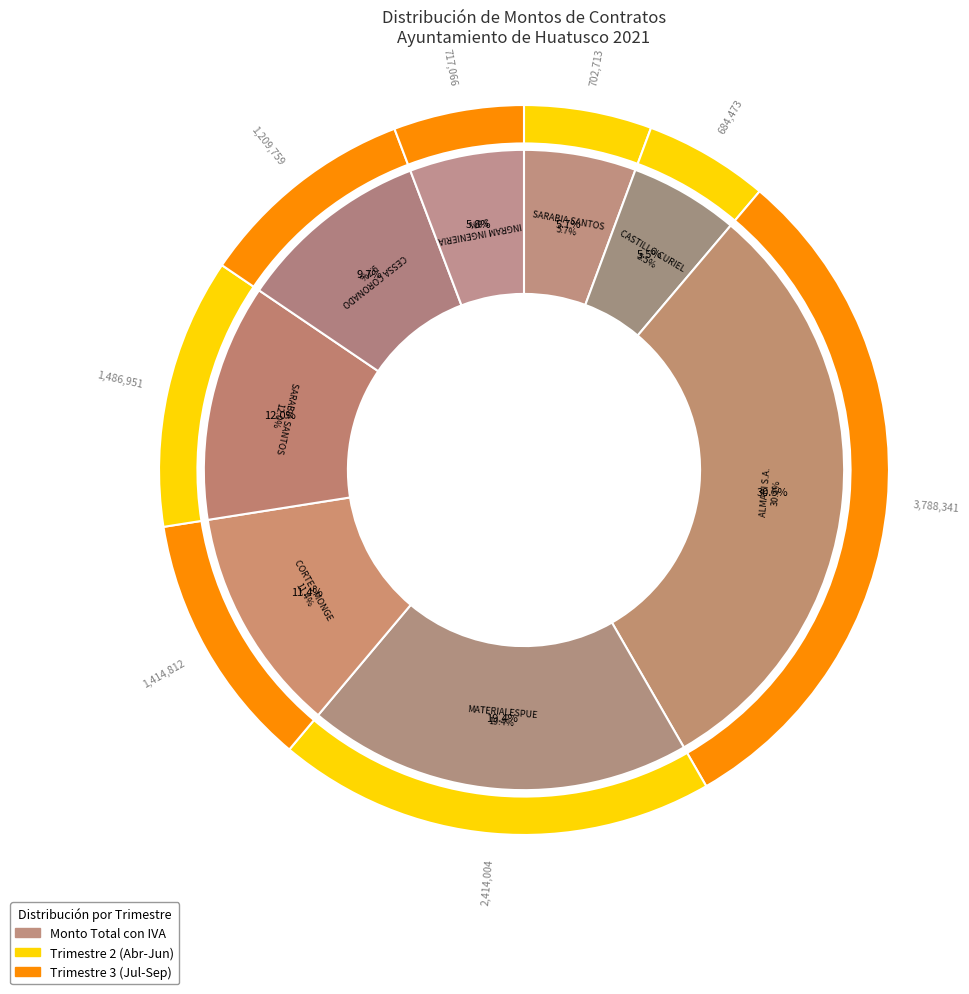

Rank the categories by value from lowest to highest.

ARMANDO ALONSO CASTILLO CURIEL (2021300710004), DENNISE DEL CARMEN SARABIA SANTOS (2020300710030), INGRAM INGENIERIA S.A DE C.V. (2021300710028), HORACIO CESSA CORONADO (2021300710027), FRANCISCO ELIAS CORTES MONGE (2021300710013), DENNISE DEL CARMEN SARABIA SANTOS (2021300710026), MATERIALESPUE S. DE R.L. DE C.V. (2021300710012), COMERCIALIZADORA ALMARI S.A DE C.V. (2021300710015)